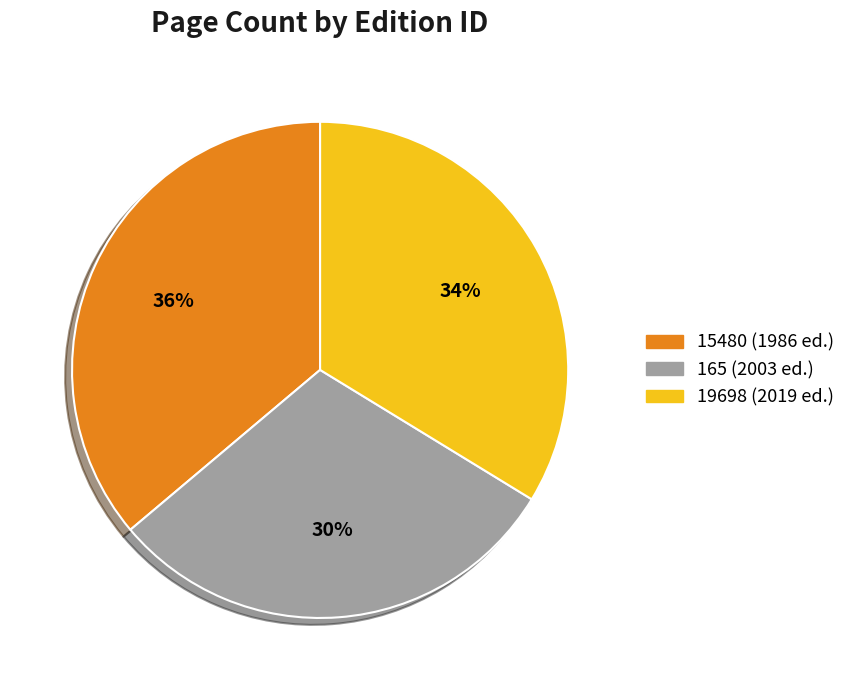

Rank the categories by value from highest to lowest.

15480, 19698, 165